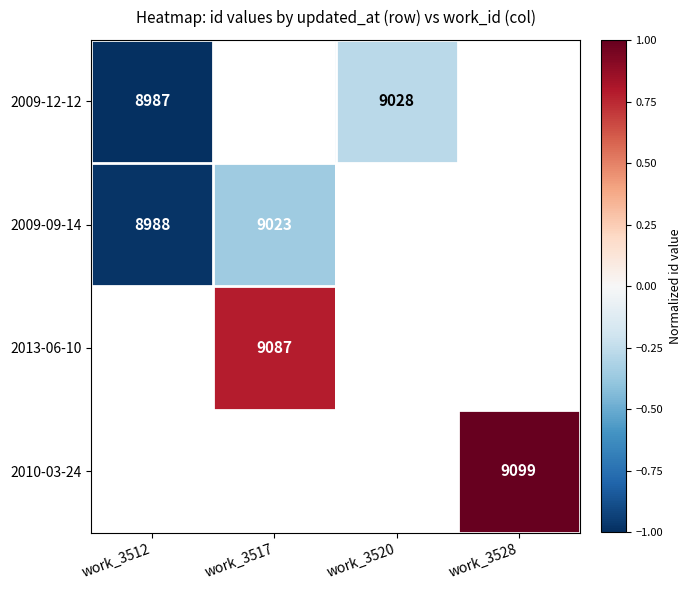

What is the approximate value of 2009-12-12 at work_3520?

-0.3